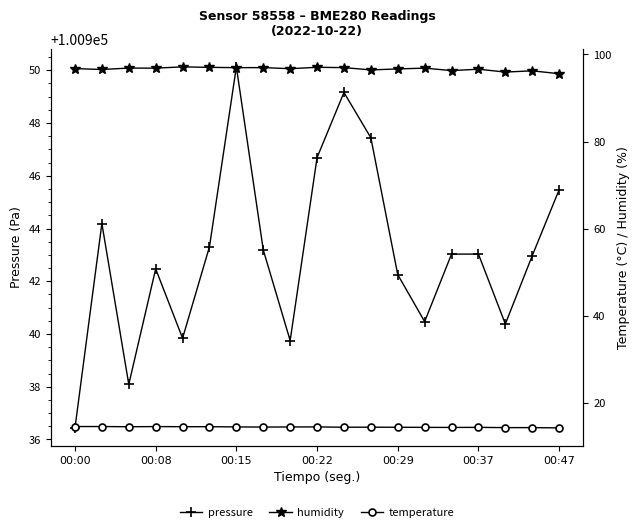

The value of pressure at 00:37 is 100943.0. True or false?

True